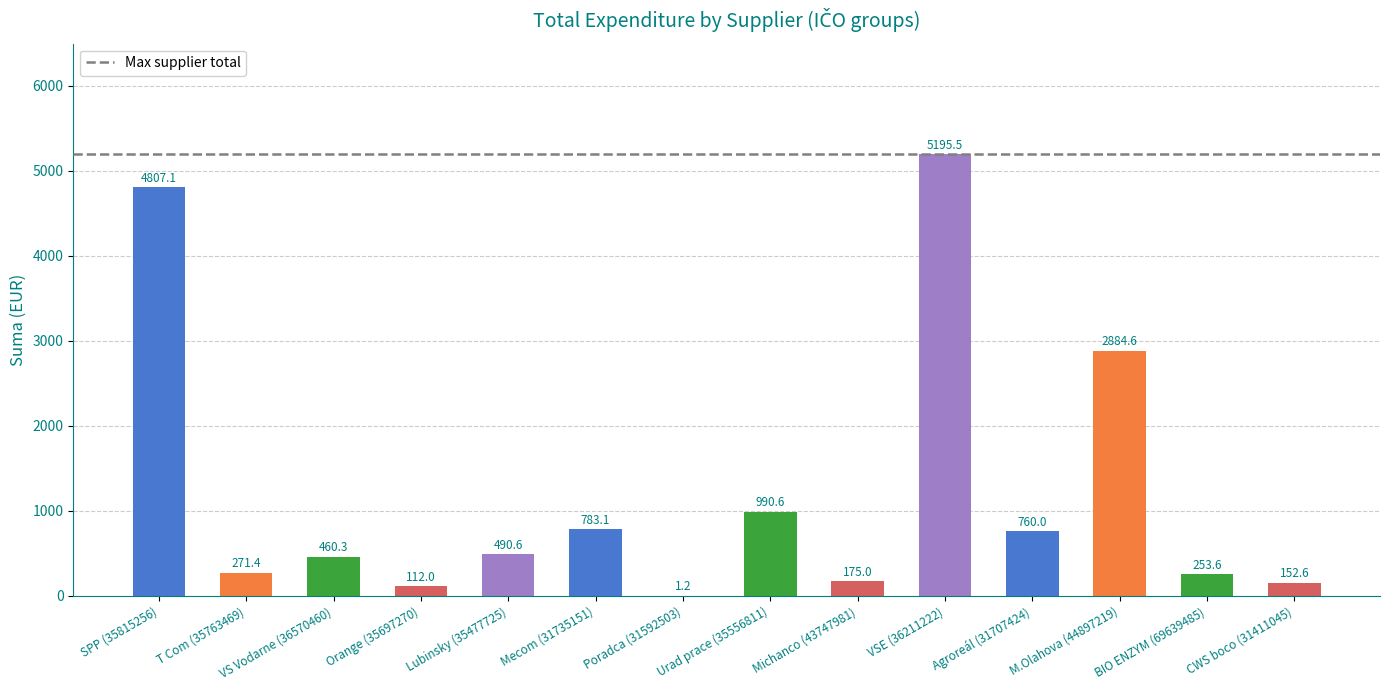

Are the bars horizontal?

No